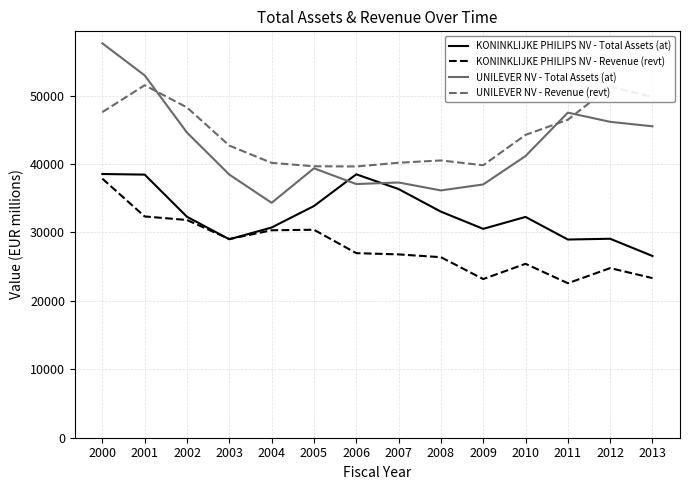

True or false: KONINKLIJKE PHILIPS NV - Revenue (revt) and UNILEVER NV - Revenue (revt) intersect in this chart.

False